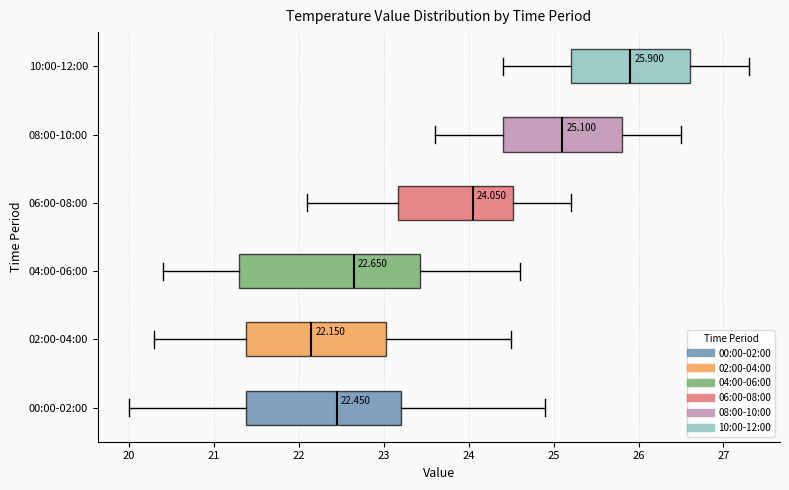

Which box is the widest, from its left edge to its right edge?

04:00-06:00